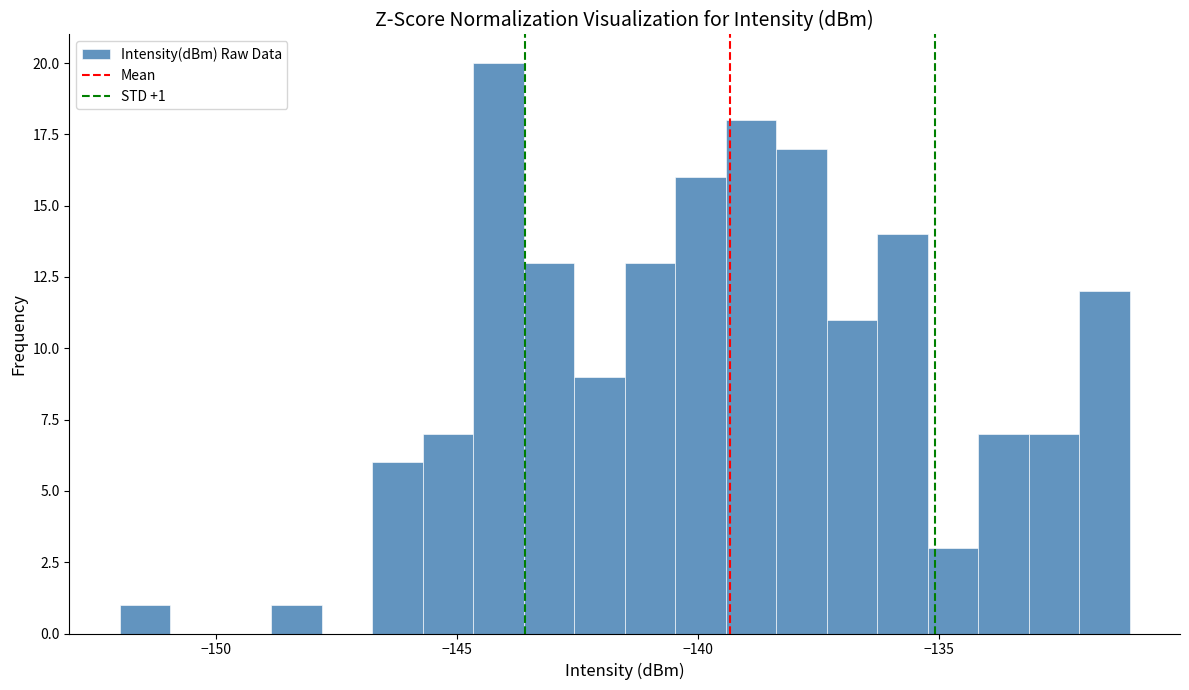

Around what value on the x-axis is the tallest bar? Give the approximate position of its centre, as read against the axis.

-144.0